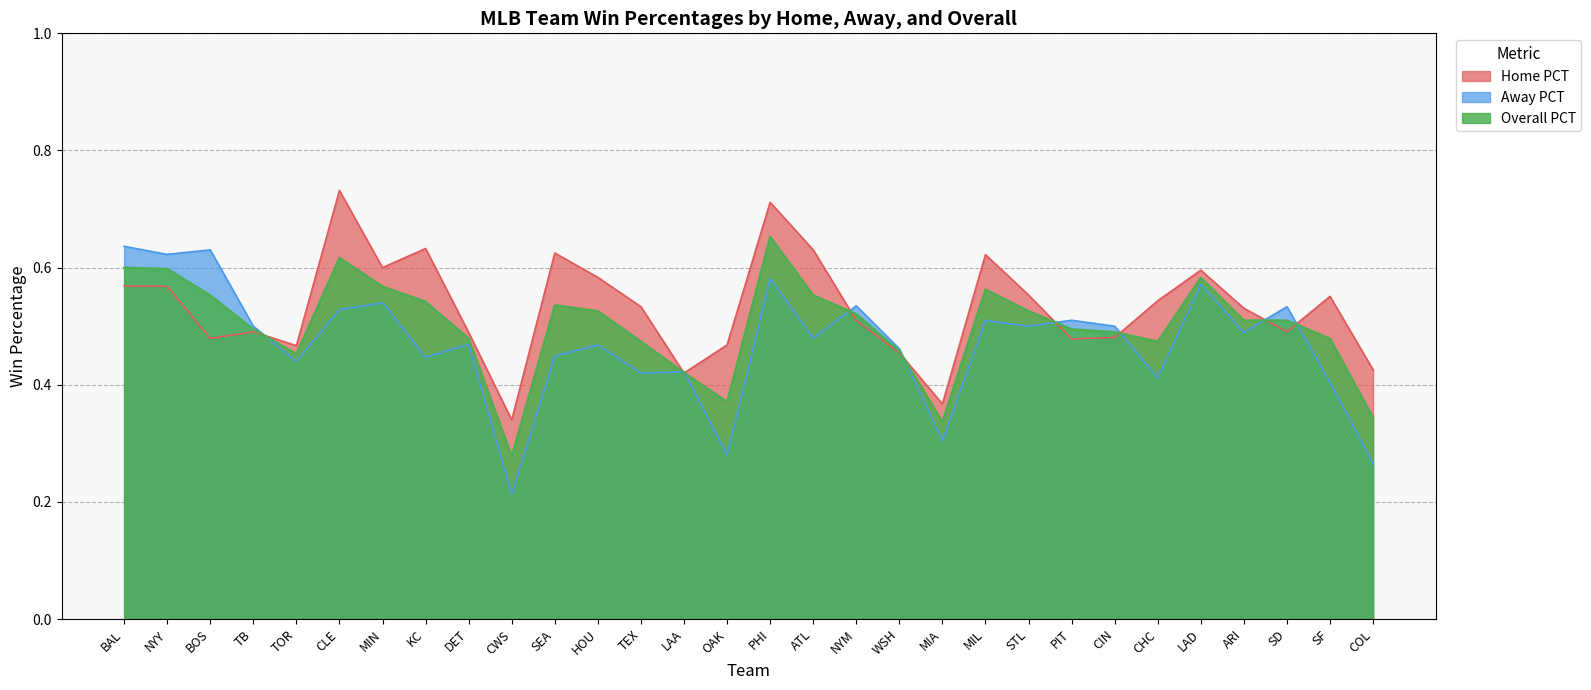

Between which two adjacent categories do Away PCT and Overall PCT first intersect?

TB and TOR